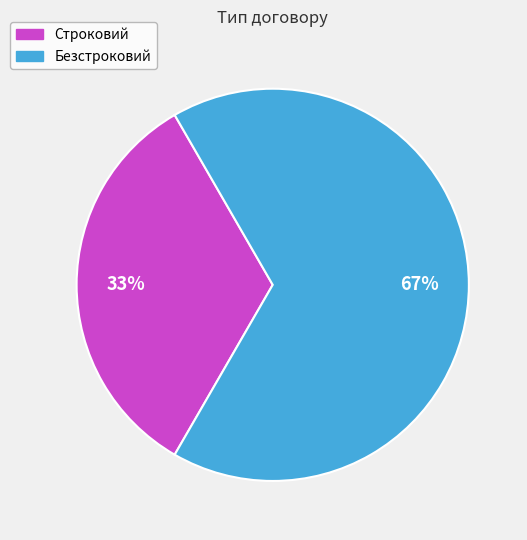

Is the sum of Строковий and Безстроковий greater than half?

Yes